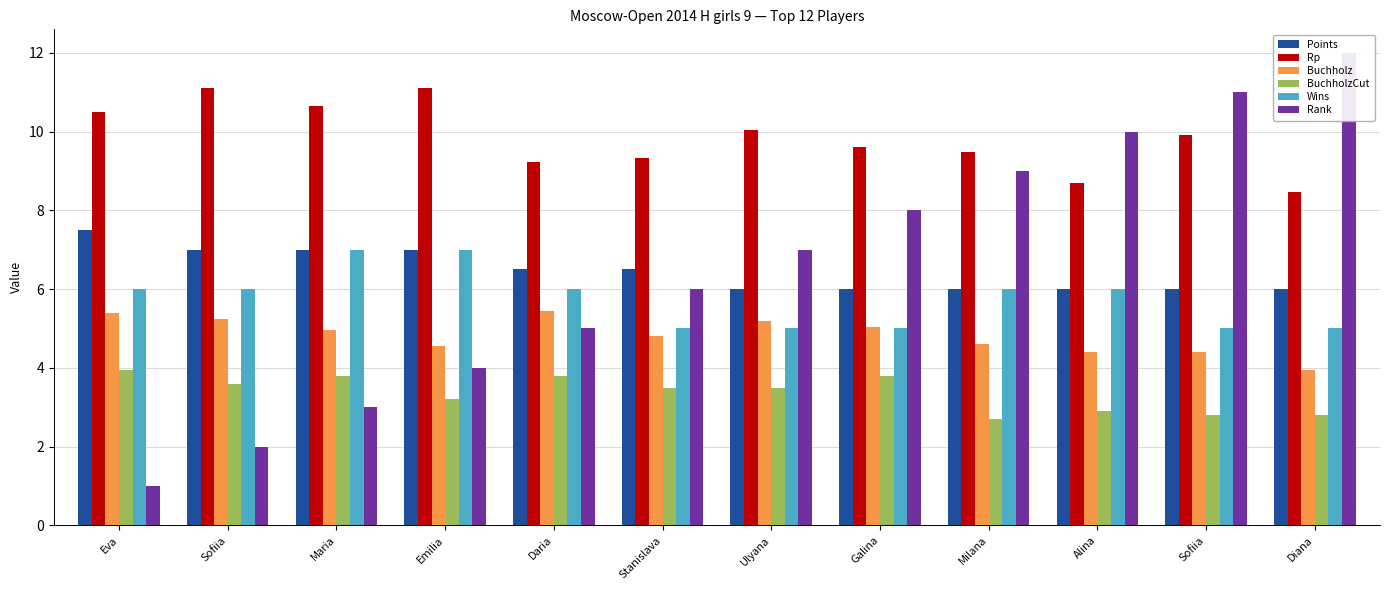

At which category does the chart reach its minimum across all series?

Eva